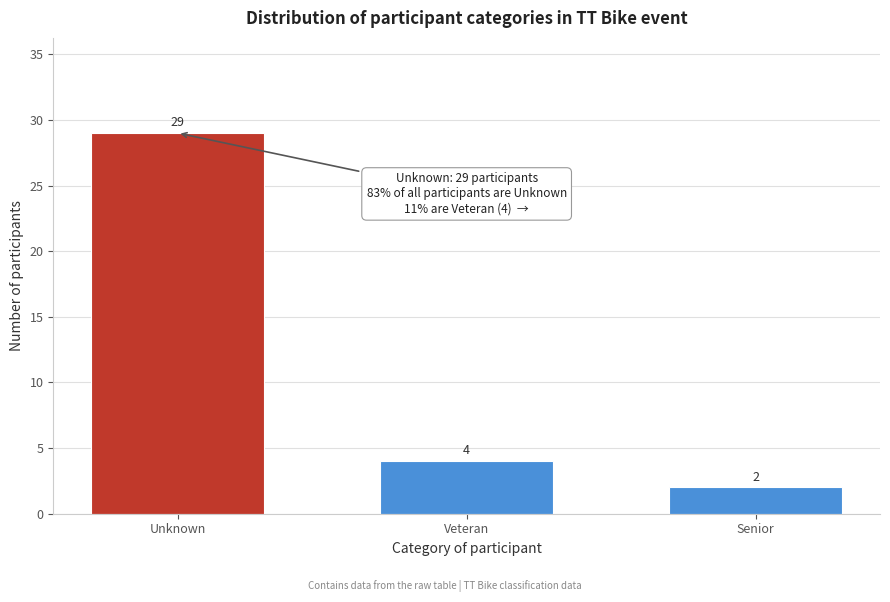

Reading left to right, list all the values displayed in this chart.

Unknown=29	Veteran=4	Senior=2